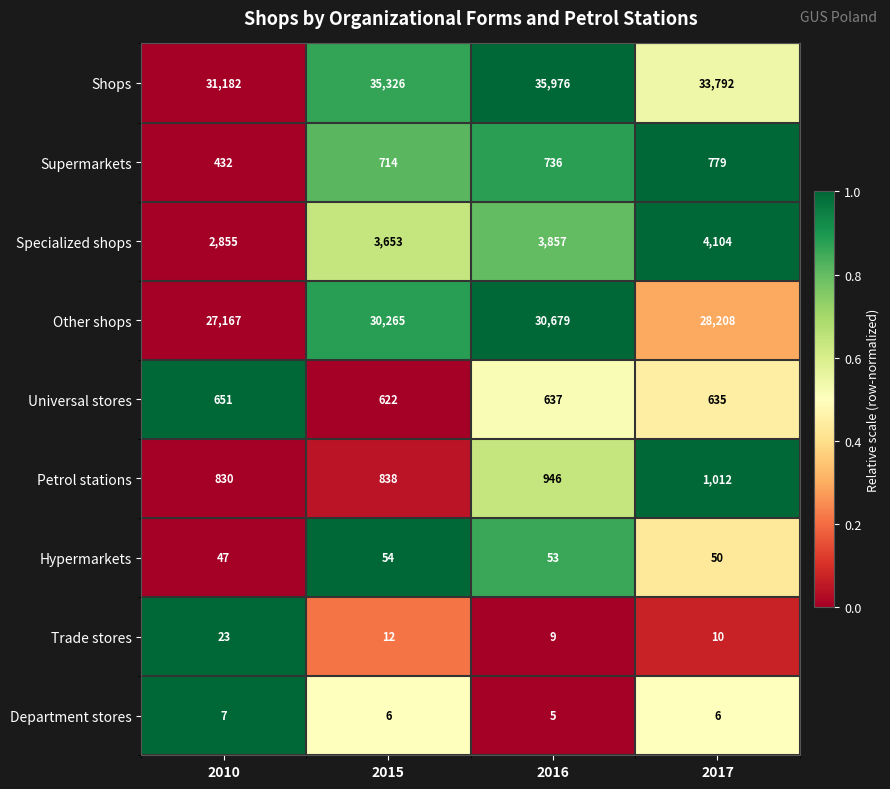

What is the sum of all Department stores values?

24